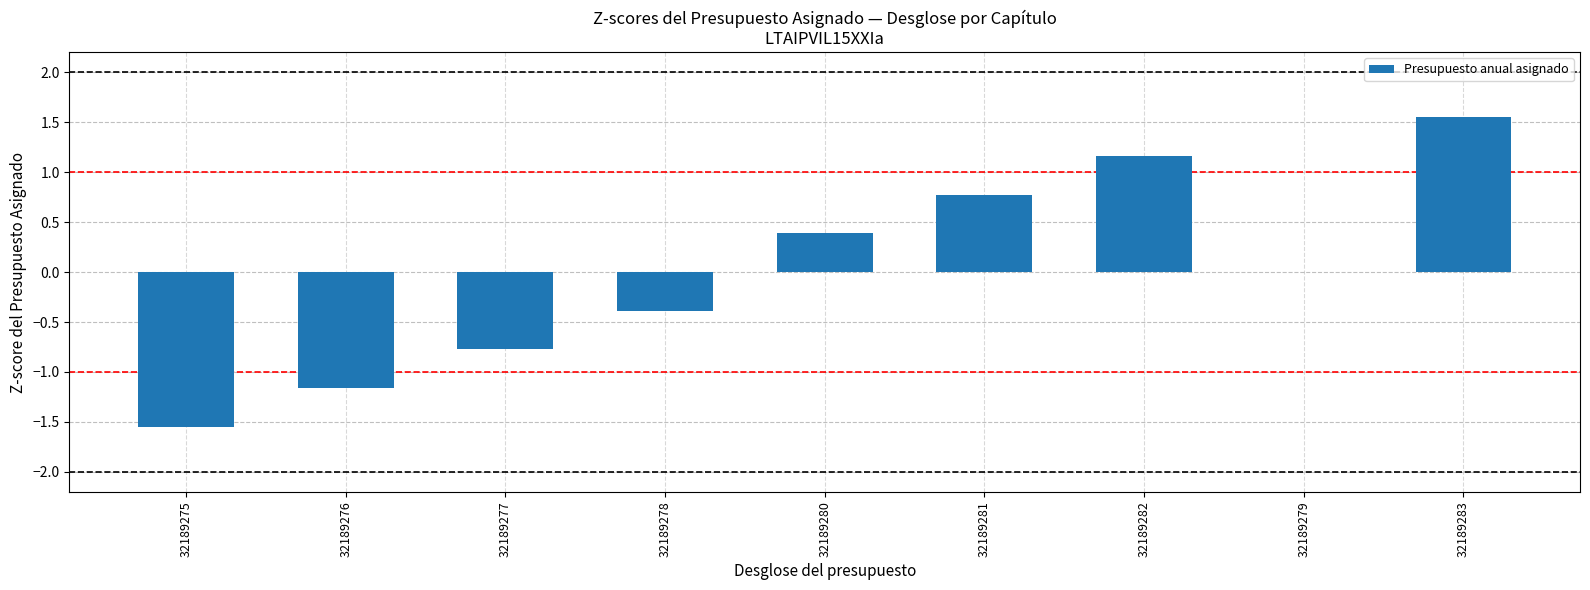

How many distinct data groups are displayed?

1